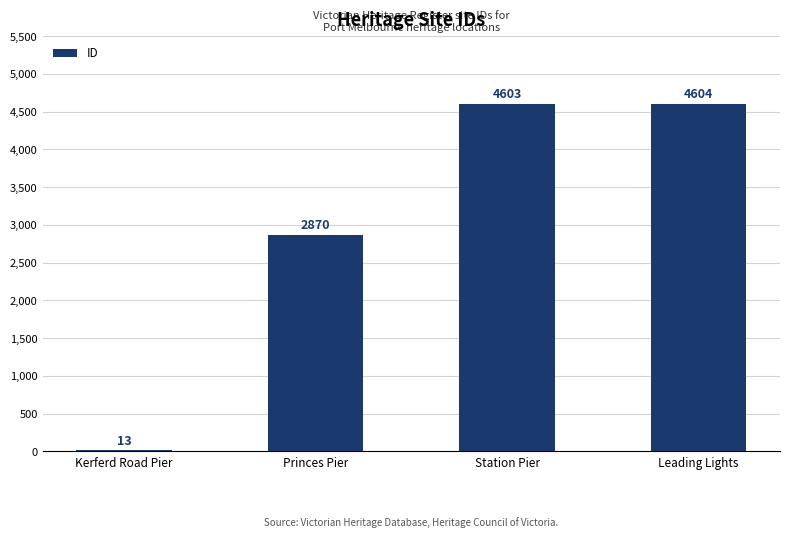

What value does the data have at Princes Pier?

2870